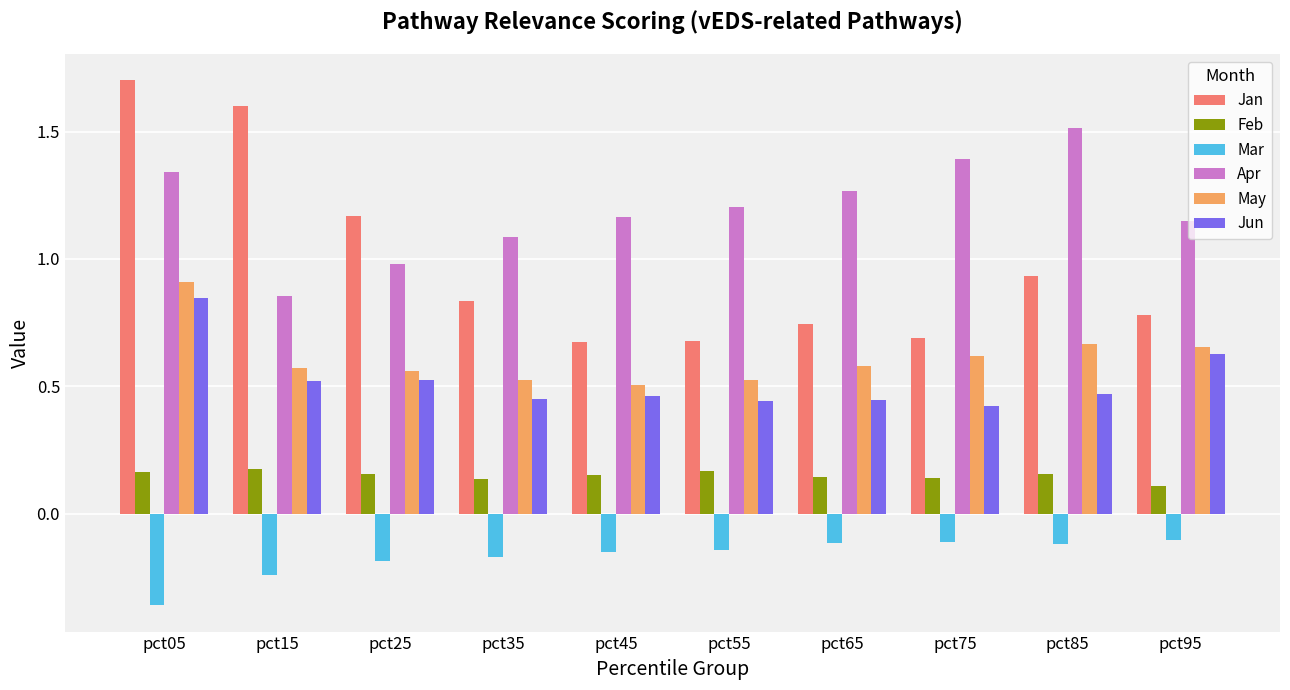

At which label does May reach its peak?

pct05